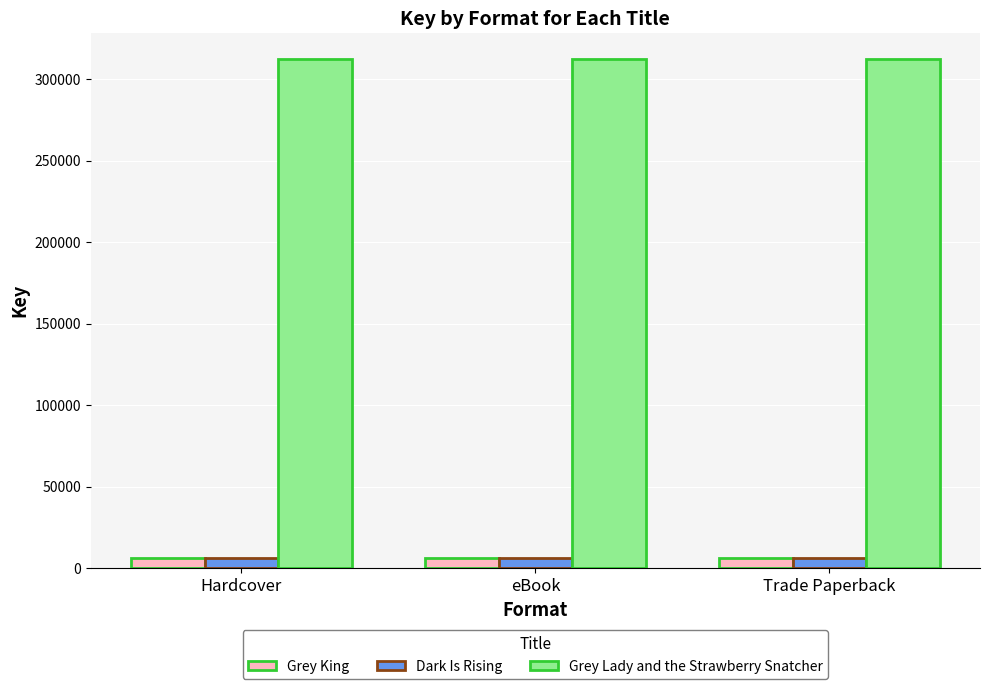

What is the greatest value displayed?

312437